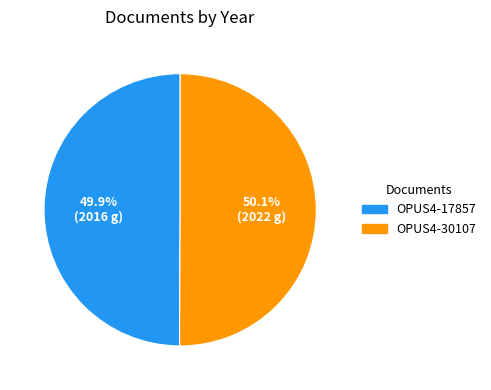

What portion of the pie excludes OPUS4-30107?

49.9%